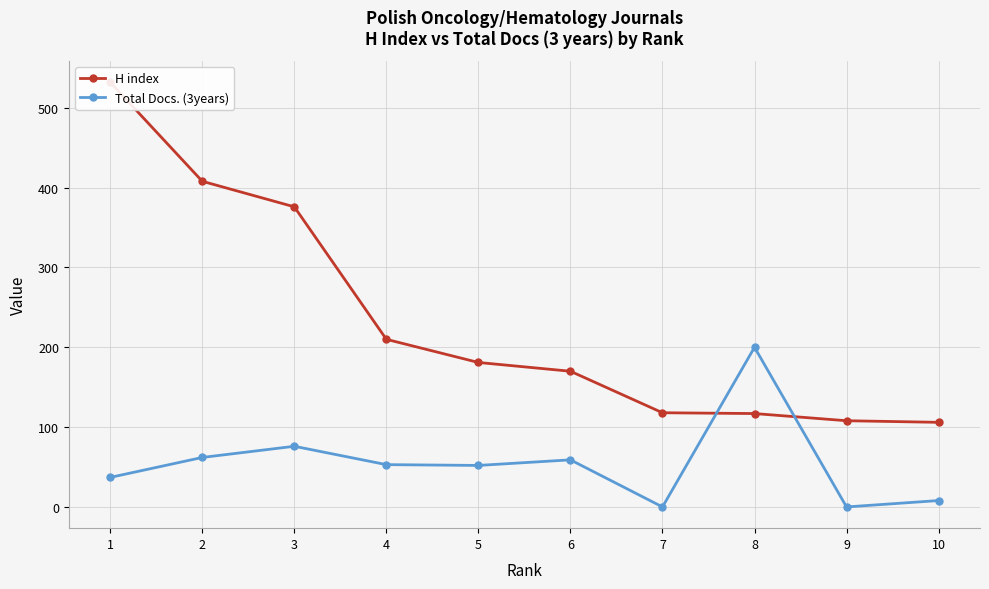

At which label does H index reach its peak?

1